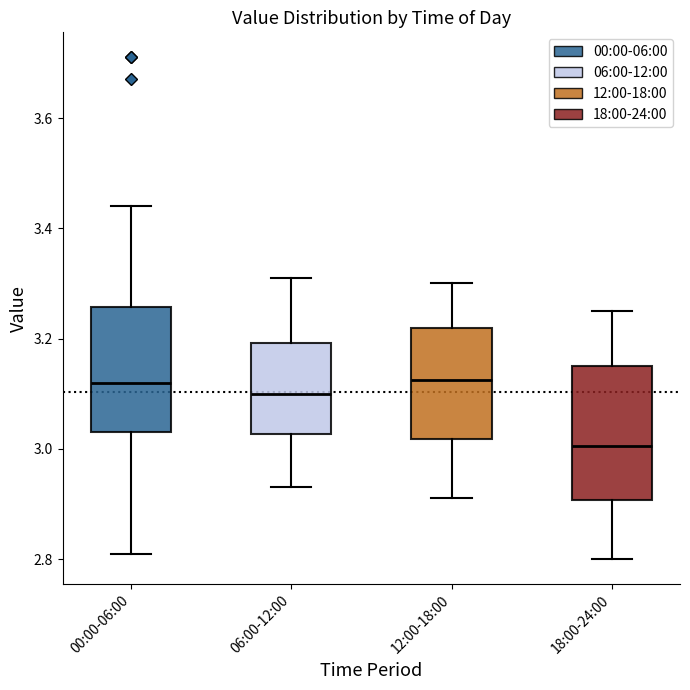

Where does the median line of the box for 12:00-18:00 sit on the y-axis? The values are not printed on the chart, so give them approximately, as read against the axis.

3.12